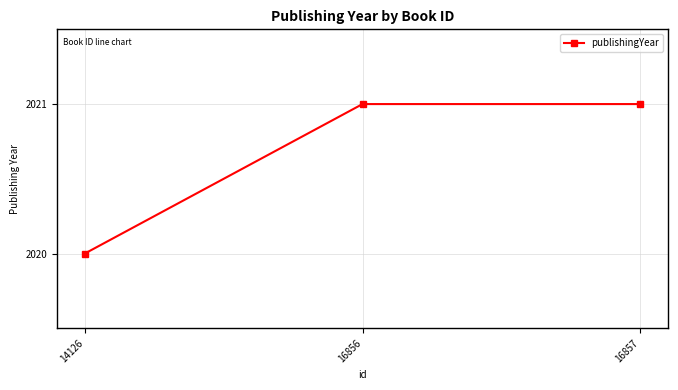

Reading right to left, transcribe all the data shown in this chart.

2021	2021	2020